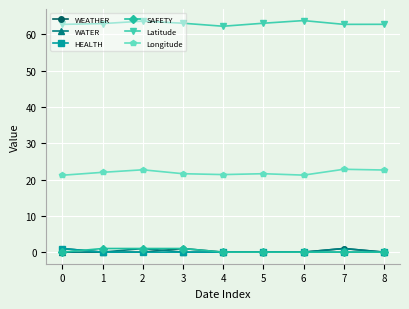

What is the difference between the highest and lowest values at 5?

63.1